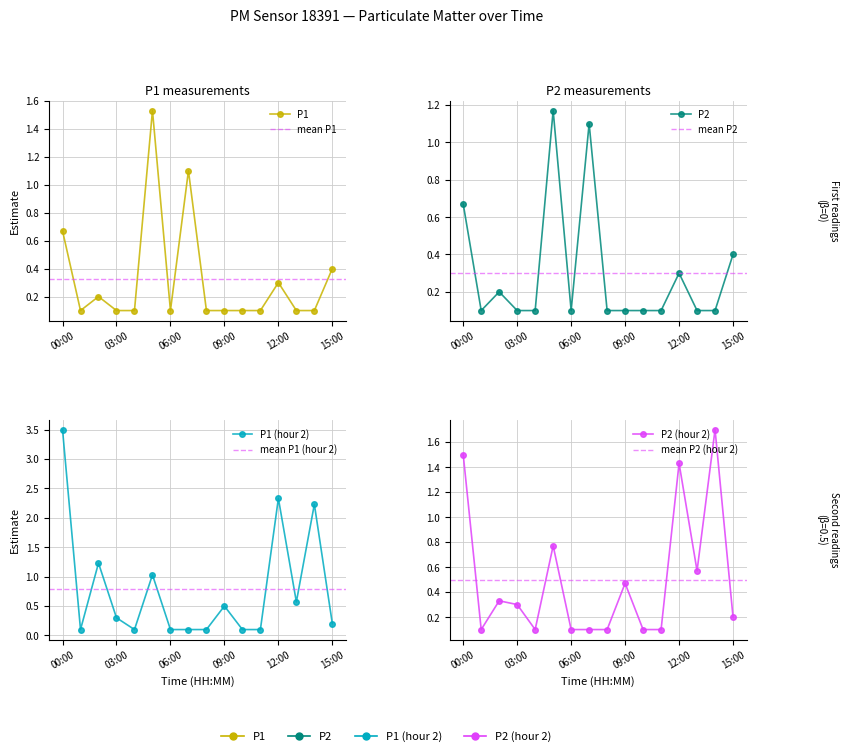

Rank the series at 13:00 from lowest to highest value.

P1, P2, P1_hour1, P2_hour1